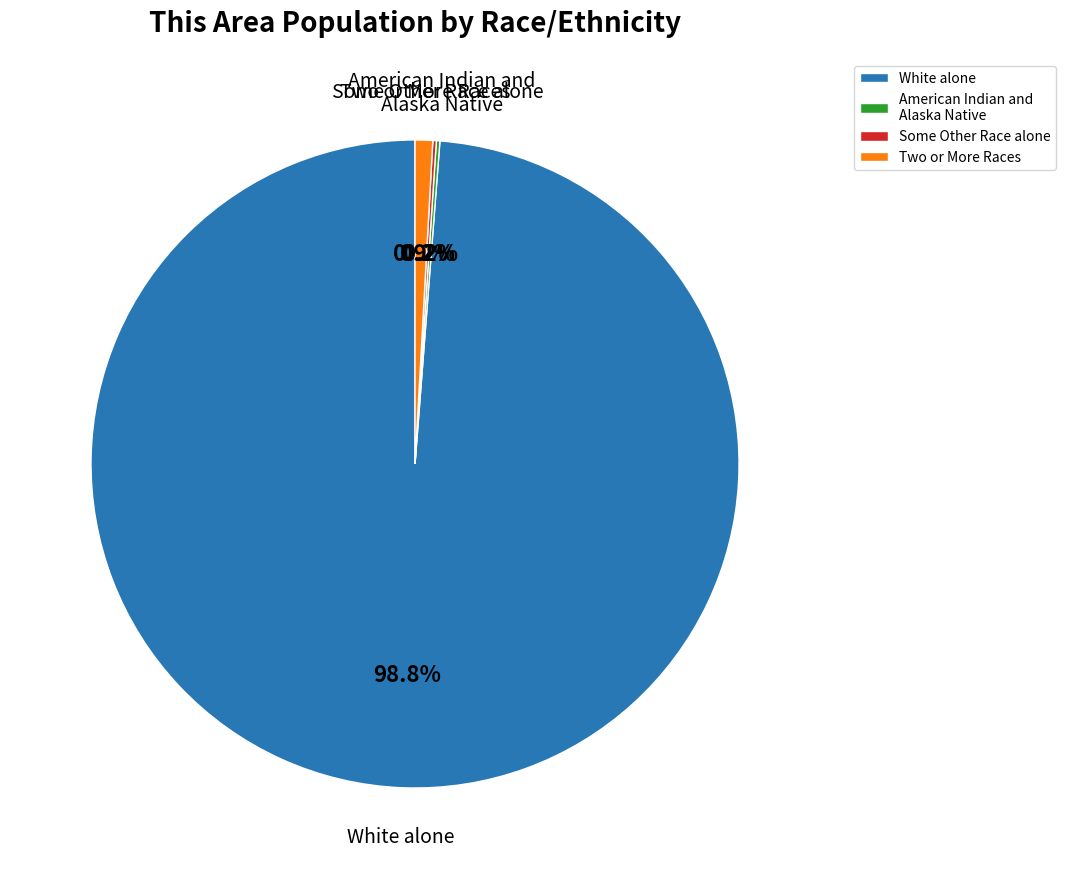

Which category has the biggest portion of the pie?

White alone